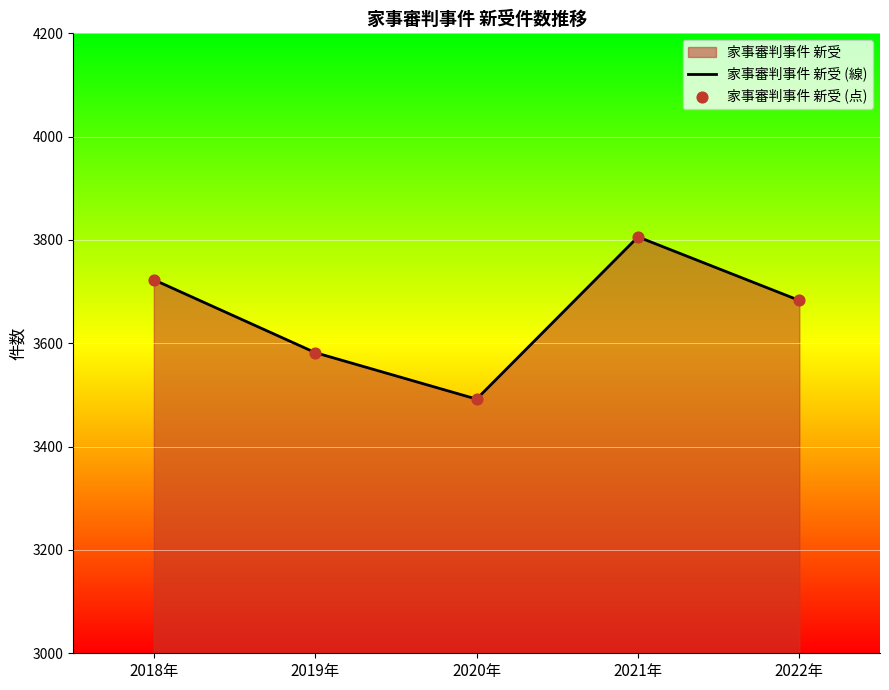

What is the total value across all series at 2022年?

7366